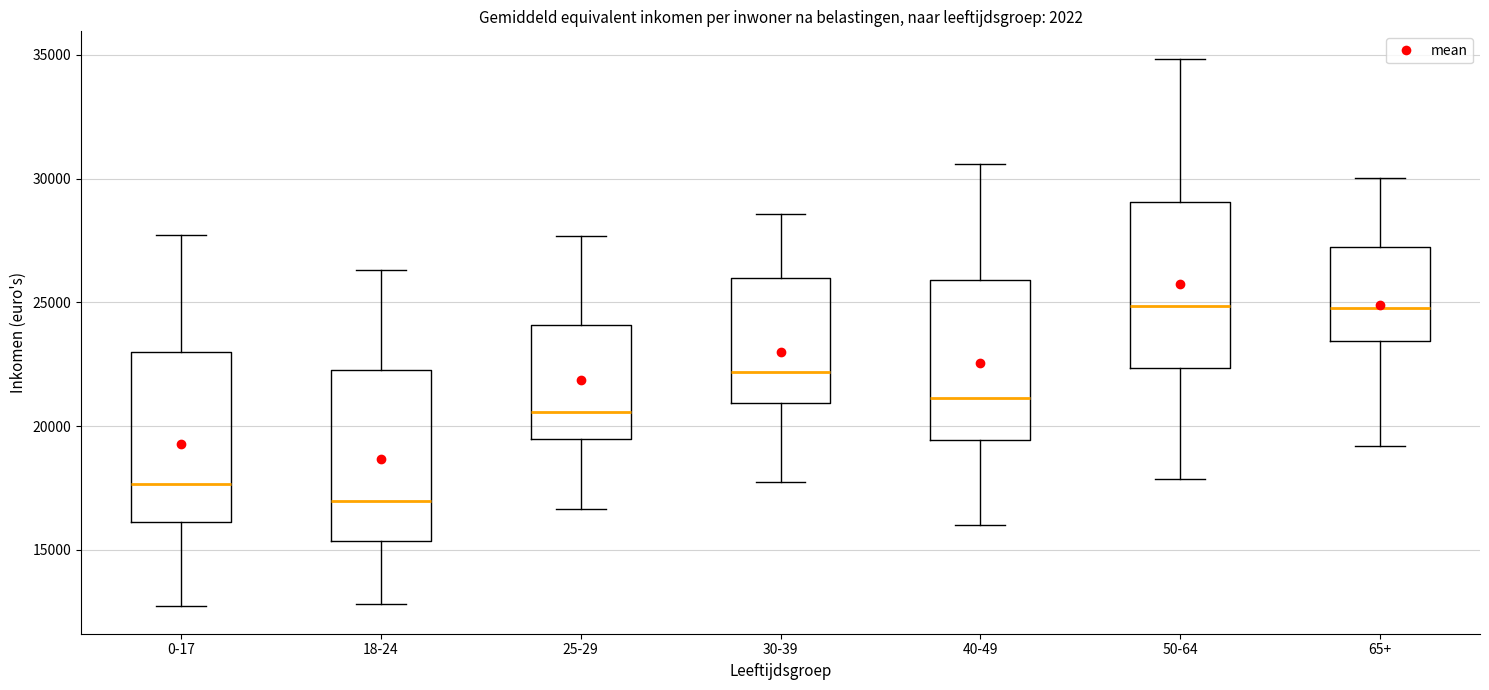

Reading left to right, read every box against the y-axis: the position of its median line, the range the box covers, and the ends of its whiskers. The values are not printed on the chart, so give them approximately, as read against the axis.

0-17: median 17500, box 16000 to 23000, whiskers 12500 to 27500
18-24: median 17000, box 15500 to 22500, whiskers 13000 to 26500
25-29: median 20500, box 19500 to 24000, whiskers 16500 to 27500
30-39: median 22000, box 21000 to 26000, whiskers 17500 to 28500
40-49: median 21000, box 19500 to 26000, whiskers 16000 to 30500
50-64: median 25000, box 22500 to 29000, whiskers 18000 to 35000
65+: median 25000, box 23500 to 27000, whiskers 19000 to 30000